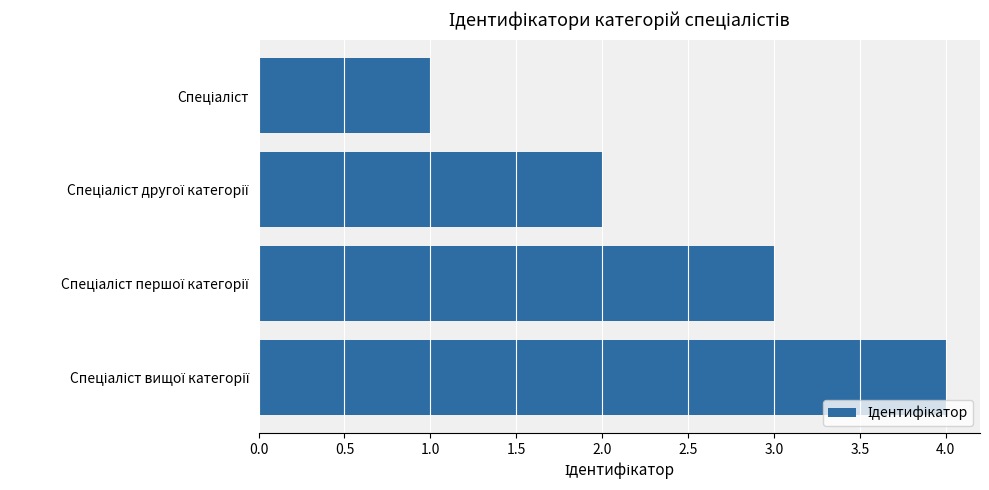

What is the sum of all values?

10